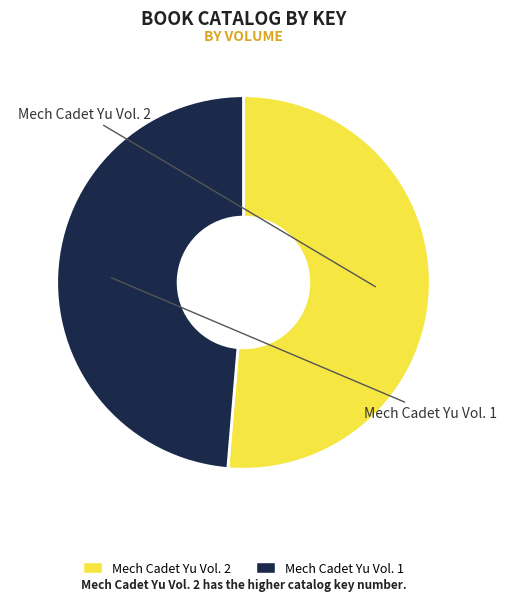

What is the largest slice in the pie chart?

Mech Cadet Yu Vol. 2